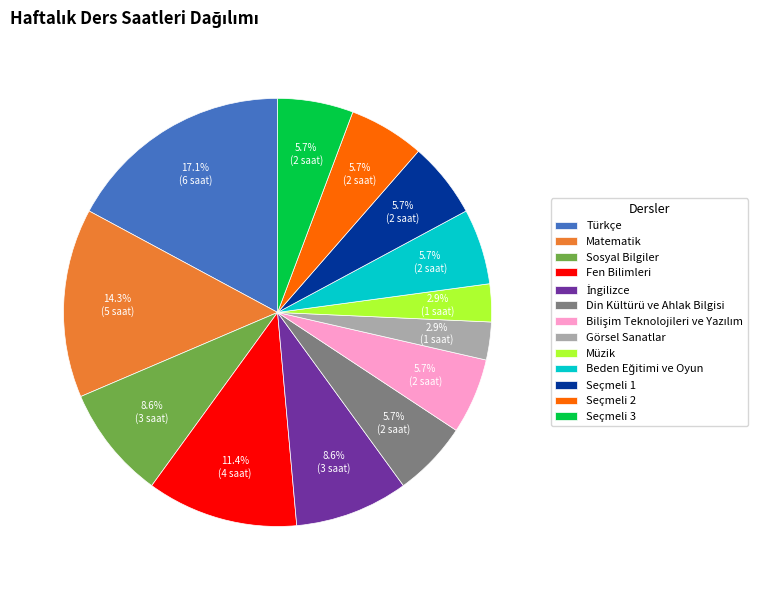

Is there a majority slice in this chart?

No